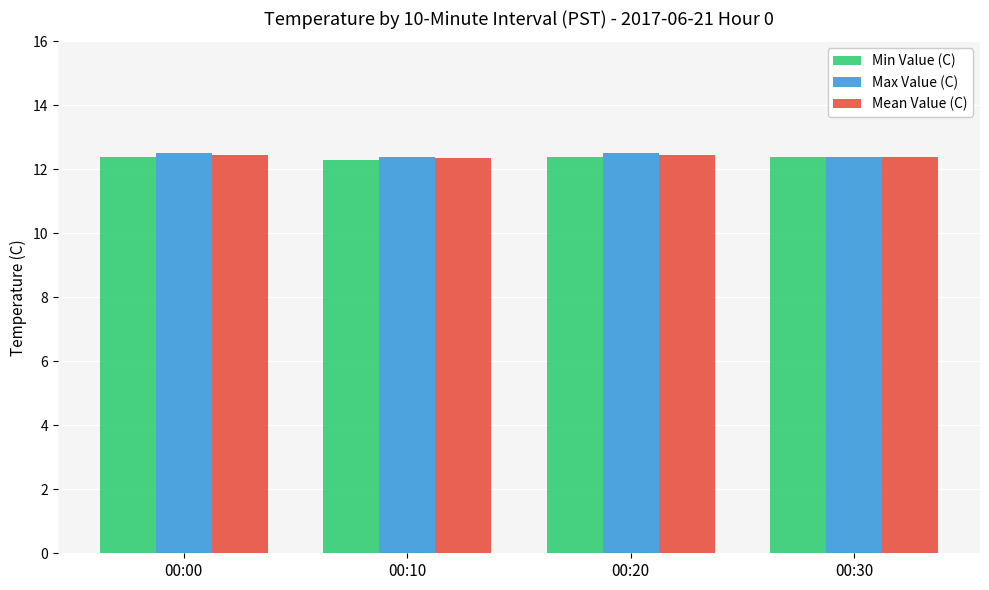

What is the difference between the maximum and minimum values in the Max Value (C) series?

0.1